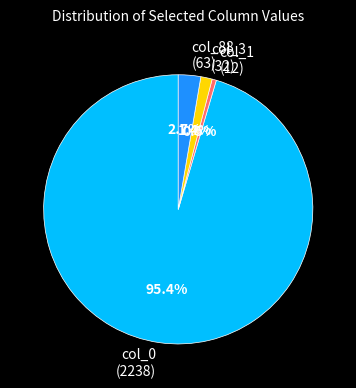

Does col_3 (32) account for over 50% of the chart?

No